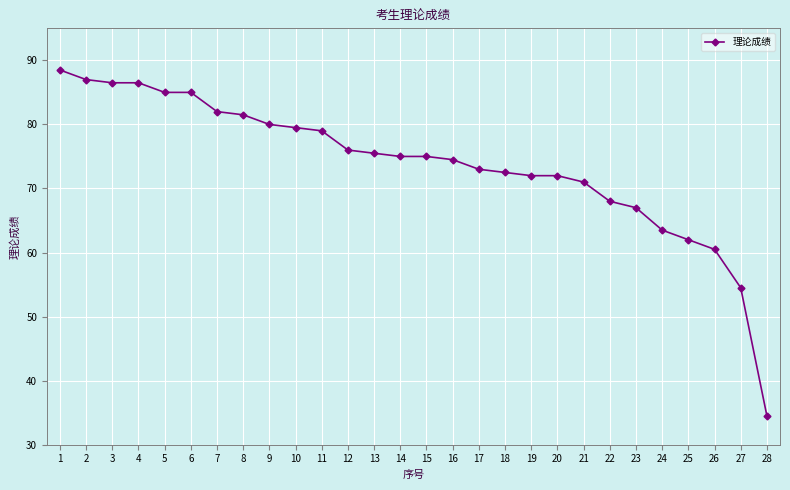

What is the value of the 17th point from the left?

73.0